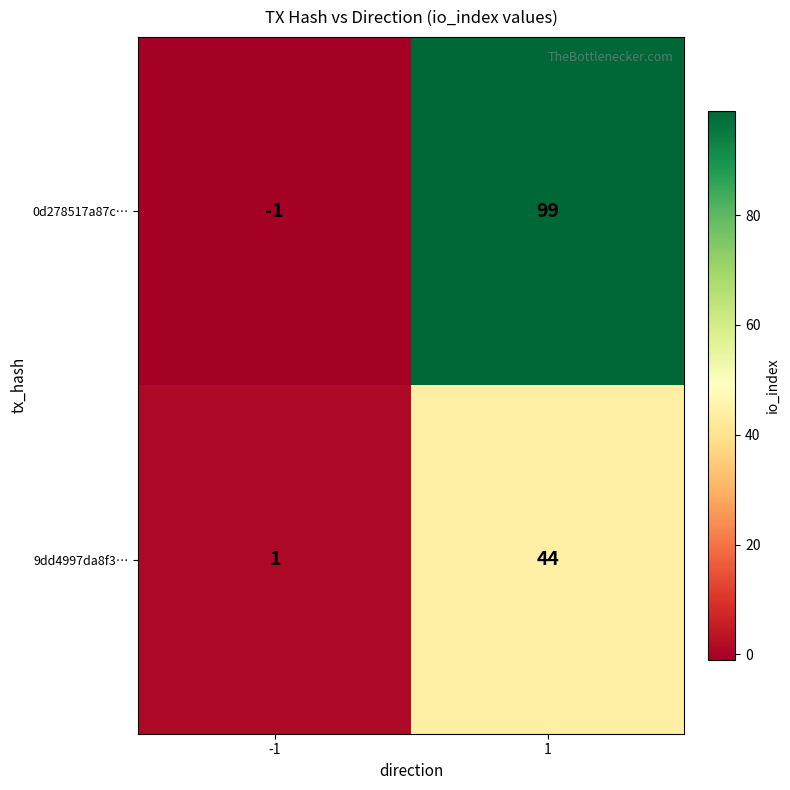

Which series has the widest spread of values?

0d278517a87c…